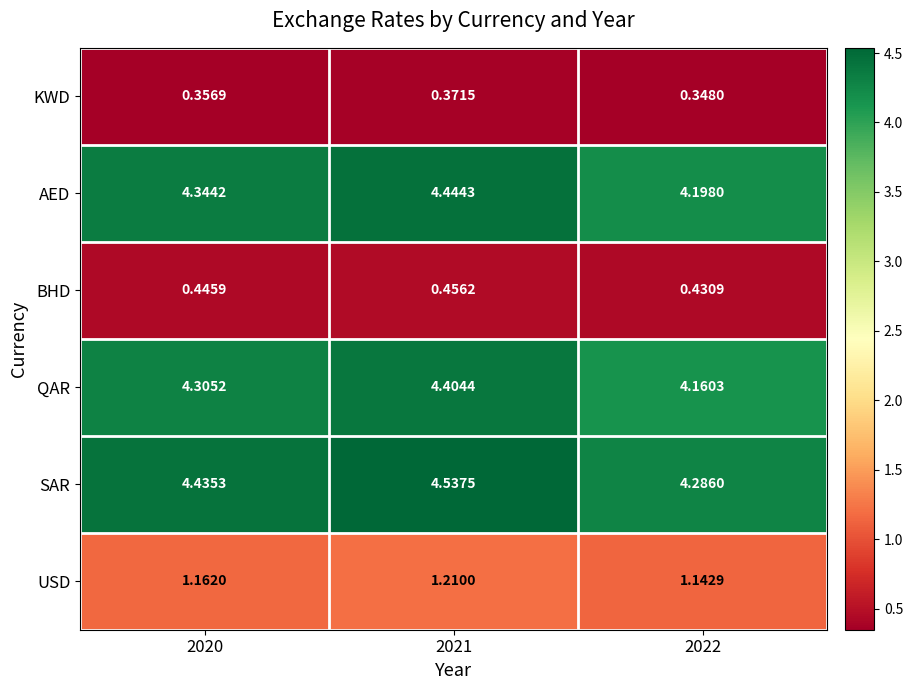

Is the value of SAR at 2020 greater than the value of QAR at 2020?

Yes